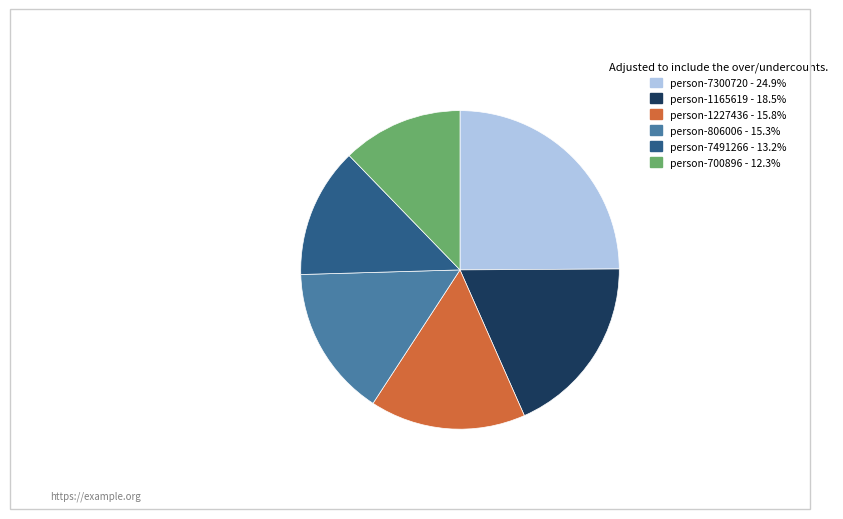

How many slices are in this pie chart?

6